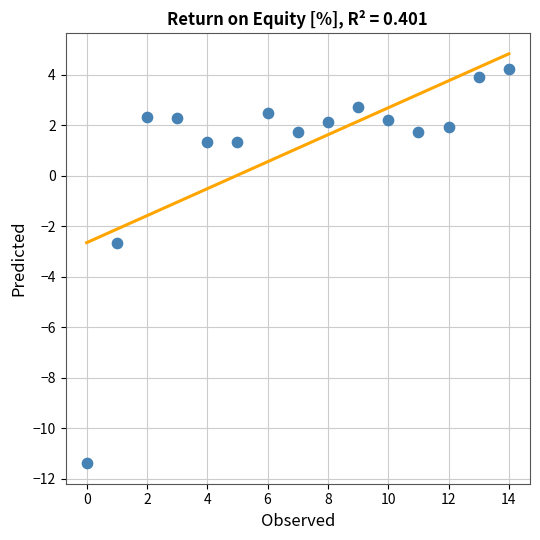

What Y value in the scatter plot is closest to -3?

-2.7